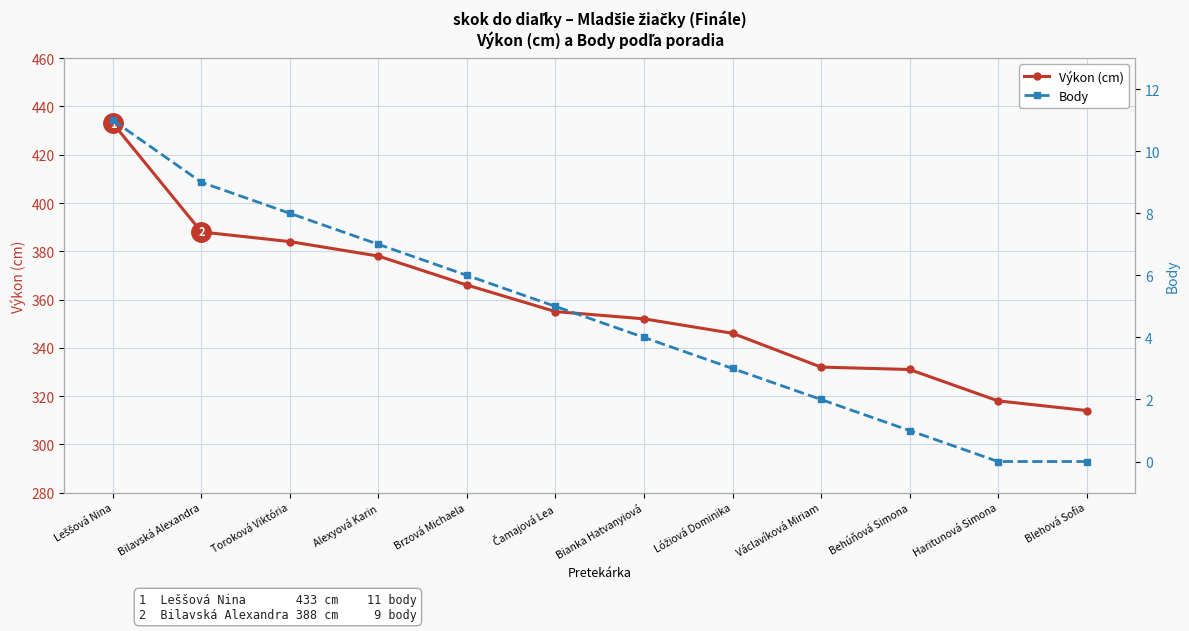

Reading left to right, list all the values displayed in this chart.

Výkon (cm): Leššová Nina=433	Bilavská Alexandra=388	Toroková Viktória=384	Alexyová Karin=378	Brzová Michaela=366	Čamajová Lea=355	Bianka Hatvanyiová=352	Lóžiová Dominika=346	Václavíková Miriam=332	Behúňová Simona=331	Haritunová Simona=318	Blehová Sofia=314
Body: Leššová Nina=11	Bilavská Alexandra=9	Toroková Viktória=8	Alexyová Karin=7	Brzová Michaela=6	Čamajová Lea=5	Bianka Hatvanyiová=4	Lóžiová Dominika=3	Václavíková Miriam=2	Behúňová Simona=1	Haritunová Simona=0	Blehová Sofia=0